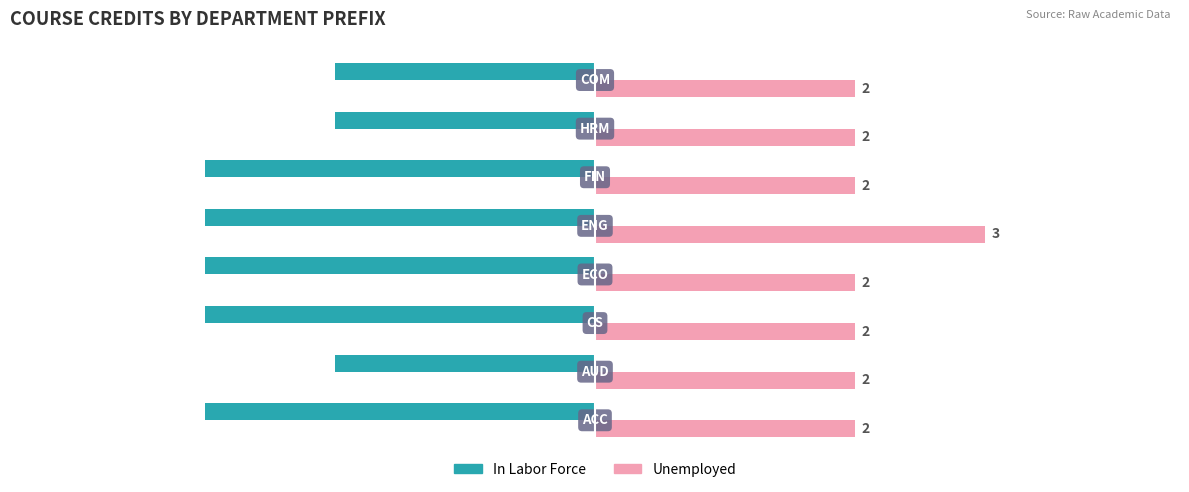

What is the greatest value displayed?

3